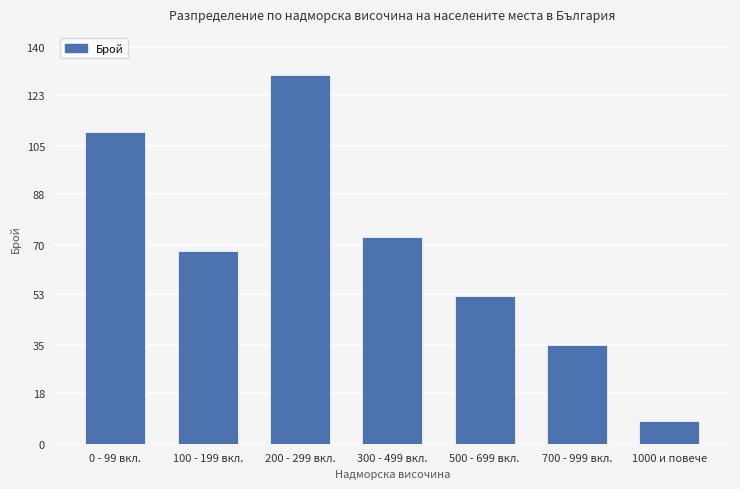

What is the average value?

68